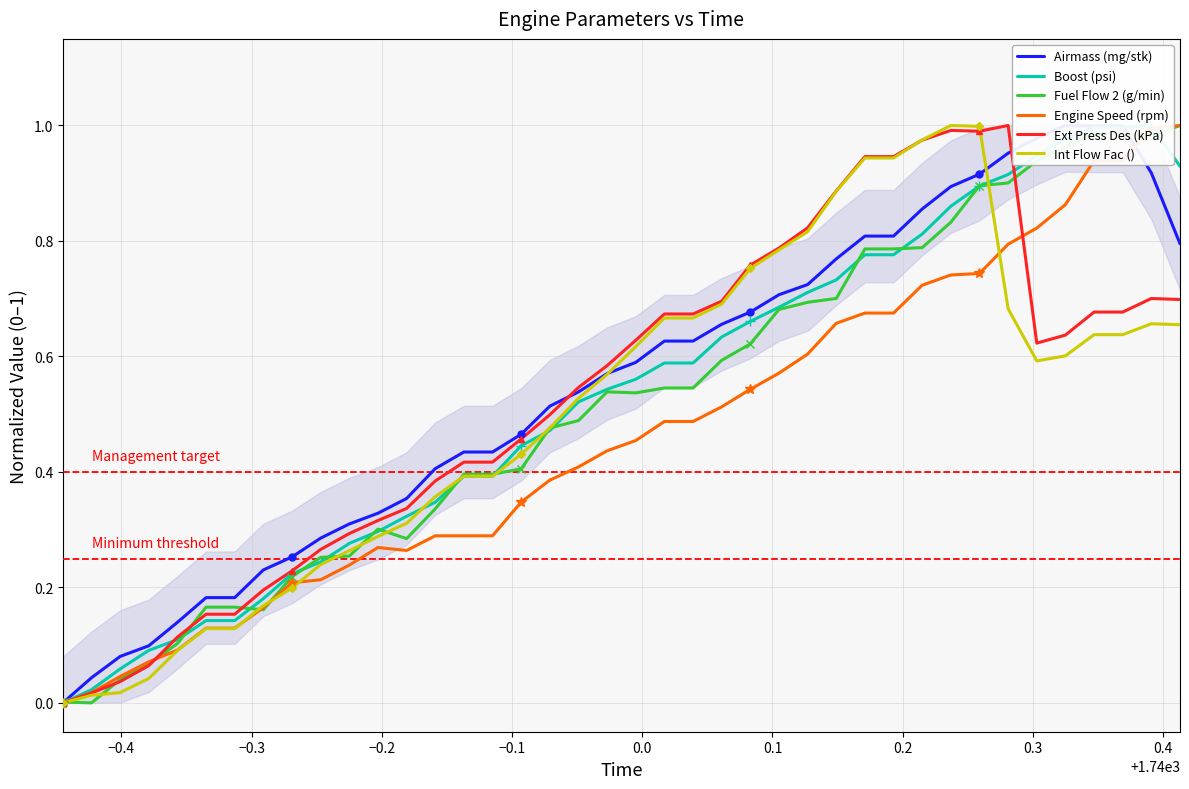

Reading left to right, transcribe all the data shown in this chart.

Airmass (mg/stk): 0.0	0.0	0.1	0.1	0.1	0.2	0.2	0.2	0.3	0.3	0.3	0.3	0.4	0.4	0.4	0.4	0.5	0.5	0.5	0.6	0.6	0.6	0.6	0.7	0.7	0.7	0.7	0.8	0.8	0.8	0.9	0.9	0.9	1.0	1.0	1.0	1.0	1.0	0.9	0.8
Boost (psi): 0.0	0.0	0.1	0.1	0.1	0.1	0.1	0.2	0.2	0.2	0.3	0.3	0.3	0.3	0.4	0.4	0.4	0.5	0.5	0.5	0.6	0.6	0.6	0.6	0.7	0.7	0.7	0.7	0.8	0.8	0.8	0.9	0.9	0.9	0.9	1.0	1.0	1.0	1.0	0.9
Fuel Flow 2 (g/min): 0.0	0.0	0.0	0.1	0.1	0.2	0.2	0.2	0.2	0.3	0.3	0.3	0.3	0.3	0.4	0.4	0.4	0.5	0.5	0.5	0.5	0.5	0.5	0.6	0.6	0.7	0.7	0.7	0.8	0.8	0.8	0.8	0.9	0.9	0.9	1.0	1.0	1.0	1.0	1.0
Engine Speed (rpm): 0.0	0.0	0.0	0.1	0.1	0.1	0.1	0.2	0.2	0.2	0.2	0.3	0.3	0.3	0.3	0.3	0.3	0.4	0.4	0.4	0.5	0.5	0.5	0.5	0.5	0.6	0.6	0.7	0.7	0.7	0.7	0.7	0.7	0.8	0.8	0.9	0.9	0.9	1.0	1.0
Ext Press Des (kPa): 0.0	0.0	0.0	0.1	0.1	0.2	0.2	0.2	0.2	0.3	0.3	0.3	0.3	0.4	0.4	0.4	0.5	0.5	0.5	0.6	0.6	0.7	0.7	0.7	0.8	0.8	0.8	0.9	0.9	0.9	1.0	1.0	1.0	1.0	0.6	0.6	0.7	0.7	0.7	0.7
Int Flow Fac (): 0.0	0.0	0.0	0.0	0.1	0.1	0.1	0.2	0.2	0.2	0.3	0.3	0.3	0.4	0.4	0.4	0.4	0.5	0.5	0.6	0.6	0.7	0.7	0.7	0.8	0.8	0.8	0.9	0.9	0.9	1.0	1.0	1.0	0.7	0.6	0.6	0.6	0.6	0.7	0.7